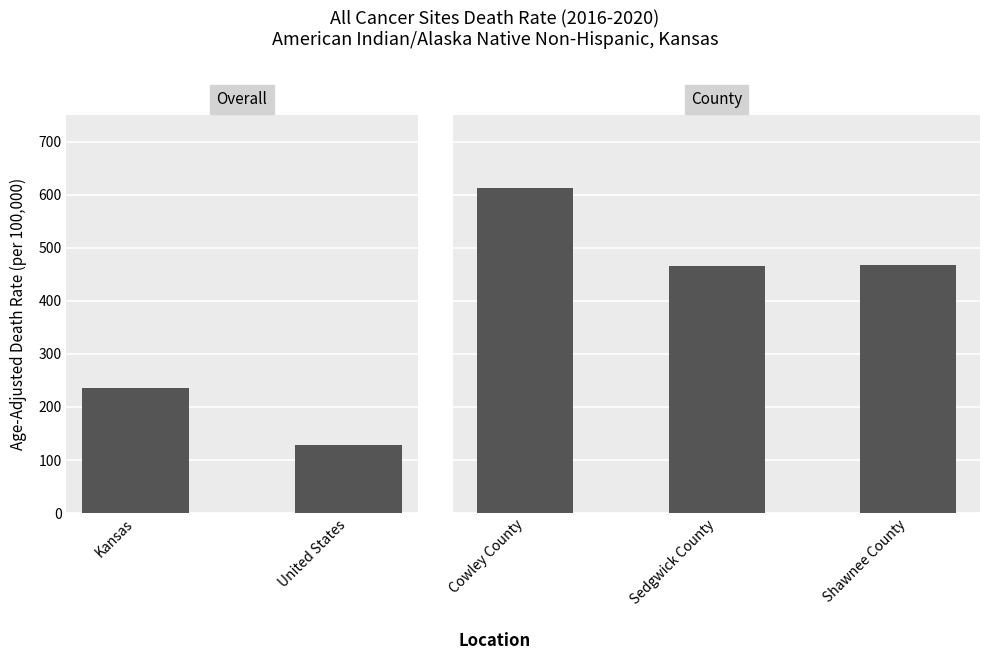

What is the label of the 4th bar from the right?

United States